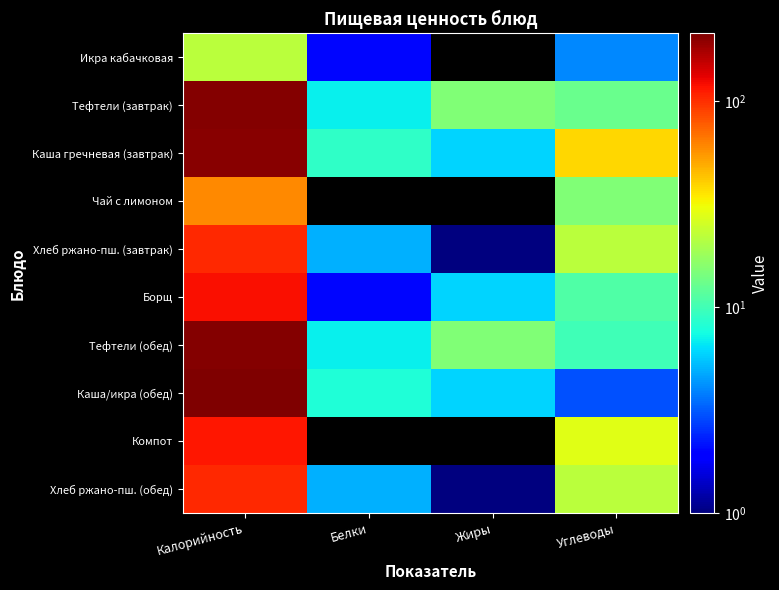

Reading left to right, transcribe all the data shown in this chart.

Икра кабачковая: Калорийность=22	Белки=2	Жиры=0	Углеводы=4
Тефтели (завтрак): Калорийность=207	Белки=7	Жиры=15	Углеводы=13
Каша гречневая (завтрак): Калорийность=202	Белки=9	Жиры=6	Углеводы=39
Чай с лимоном: Калорийность=60	Белки=0	Жиры=0	Углеводы=15
Хлеб ржано-пш. (завтрак): Калорийность=103	Белки=5	Жиры=1	Углеводы=22
Борщ: Калорийность=120	Белки=2	Жиры=6	Углеводы=11
Тефтели (обед): Калорийность=207	Белки=7	Жиры=15	Углеводы=10
Каша/икра (обед): Калорийность=213	Белки=8	Жиры=6	Углеводы=3
Компот: Калорийность=115	Белки=0	Жиры=0	Углеводы=28
Хлеб ржано-пш. (обед): Калорийность=103	Белки=5	Жиры=1	Углеводы=22